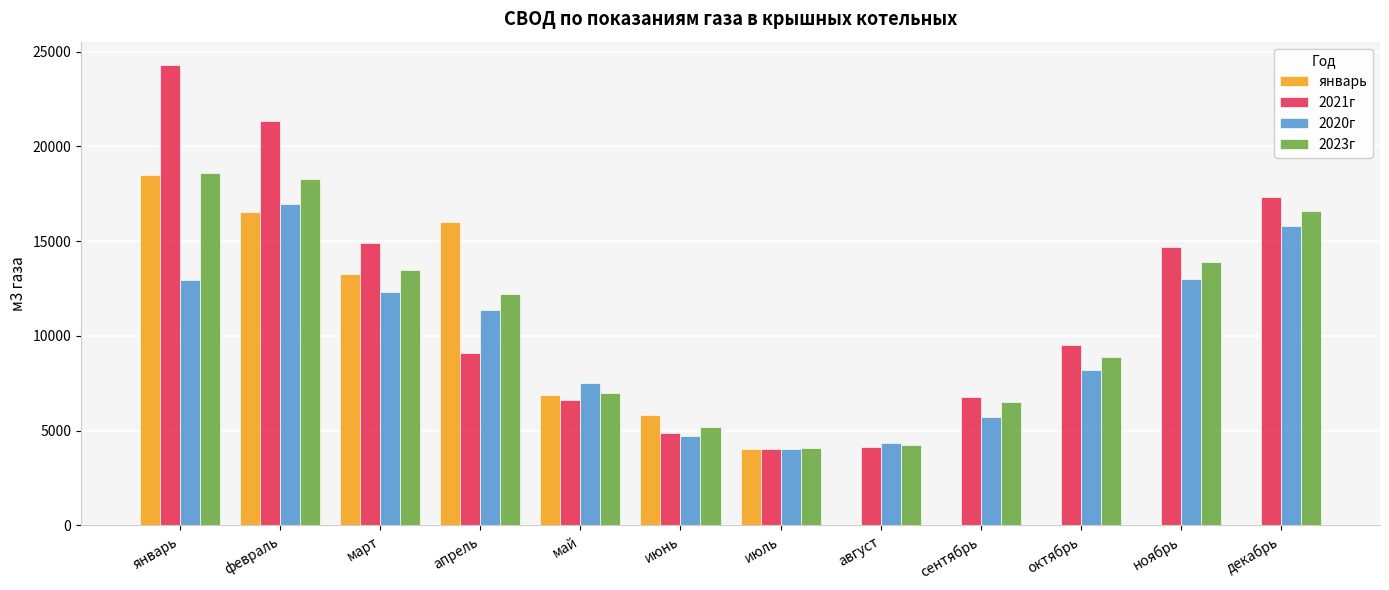

What is the maximum value shown in the chart?

24309.5